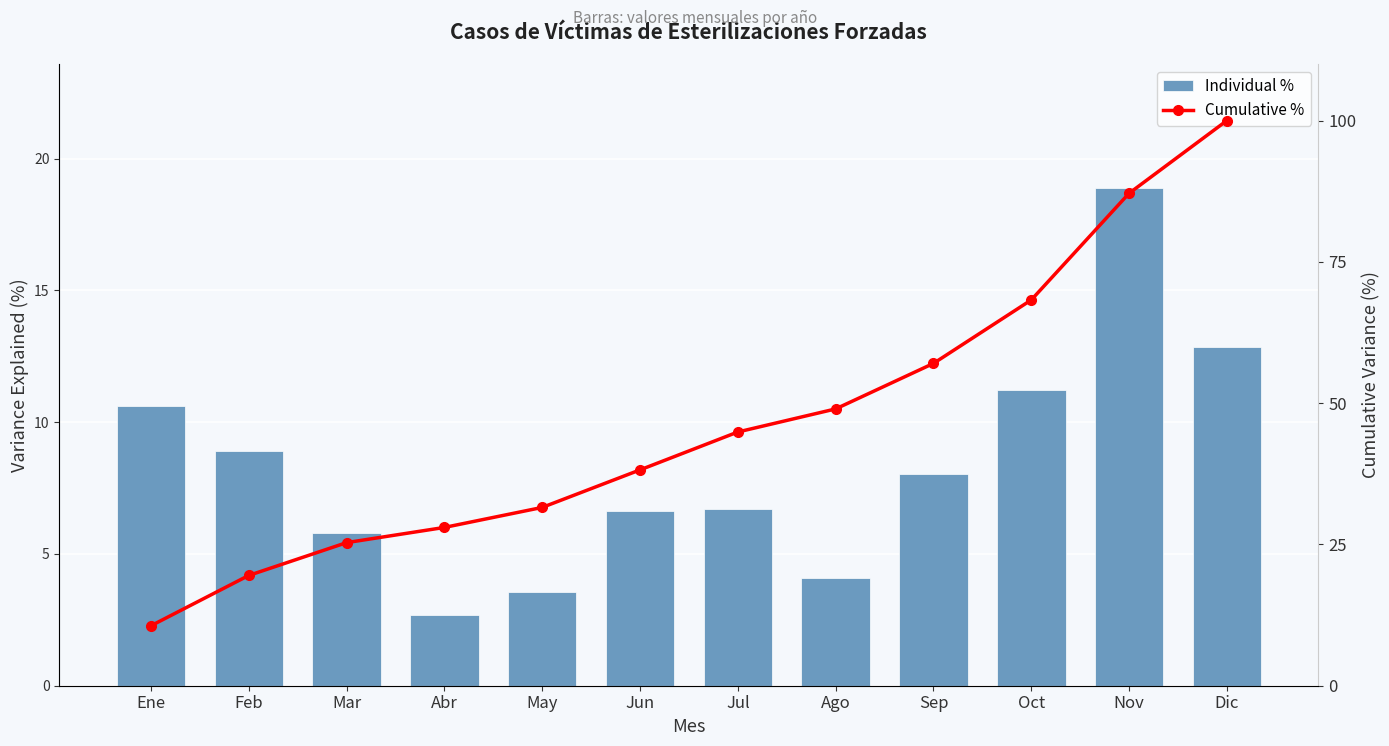

How many categories are shown in the chart?

12